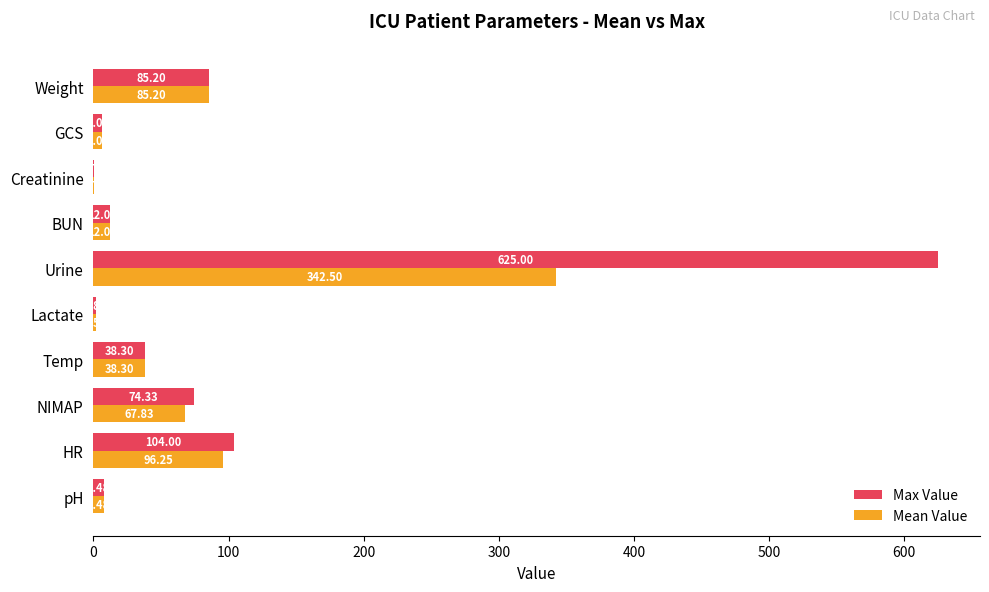

Where is Max Value nearest to the value 312?

HR